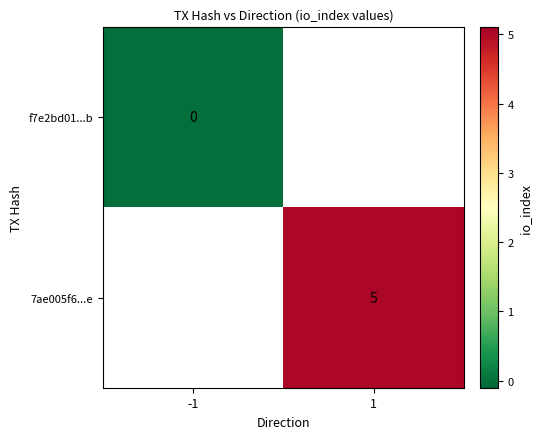

Which category has the highest value across all series?

1